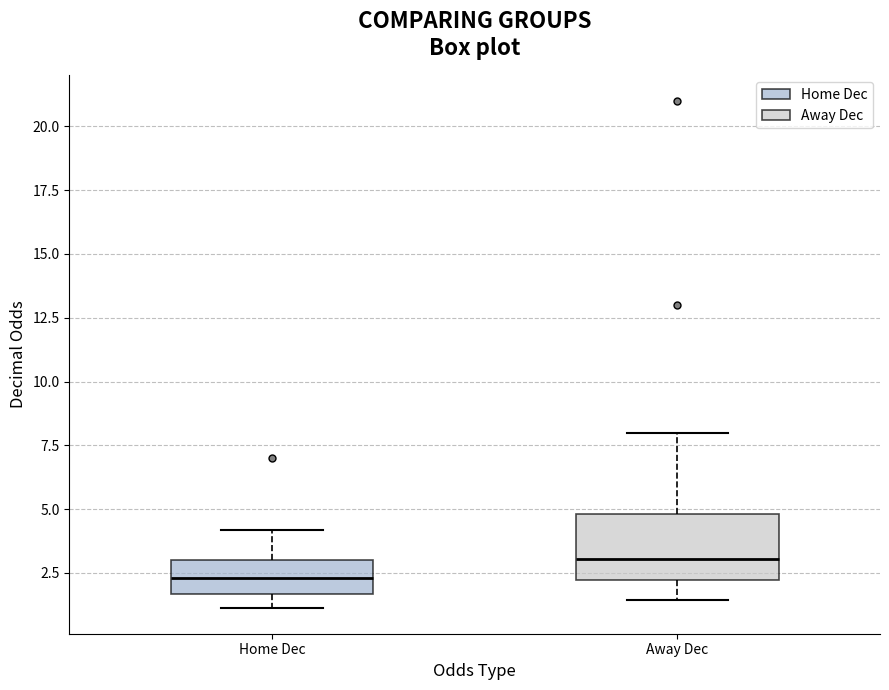

Comparing the boxes themselves (not the whiskers), which one is the tallest?

Away Dec